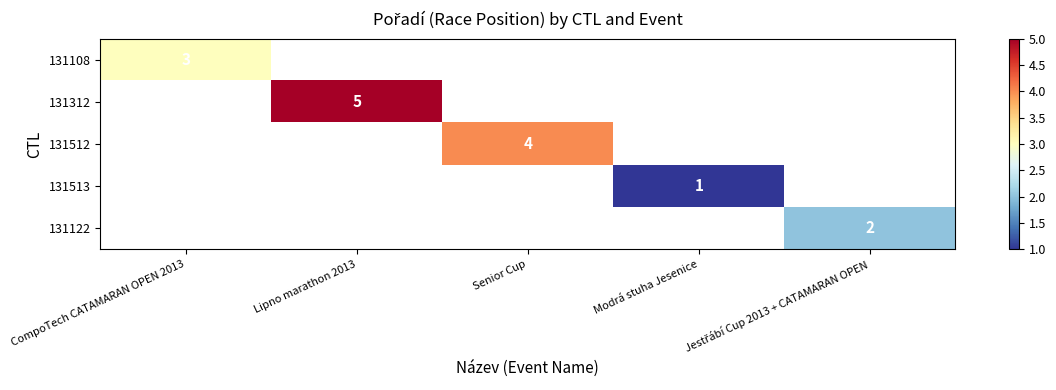

True or false: 131108 has a value of 1 at CompoTech CATAMARAN OPEN 2013.

False